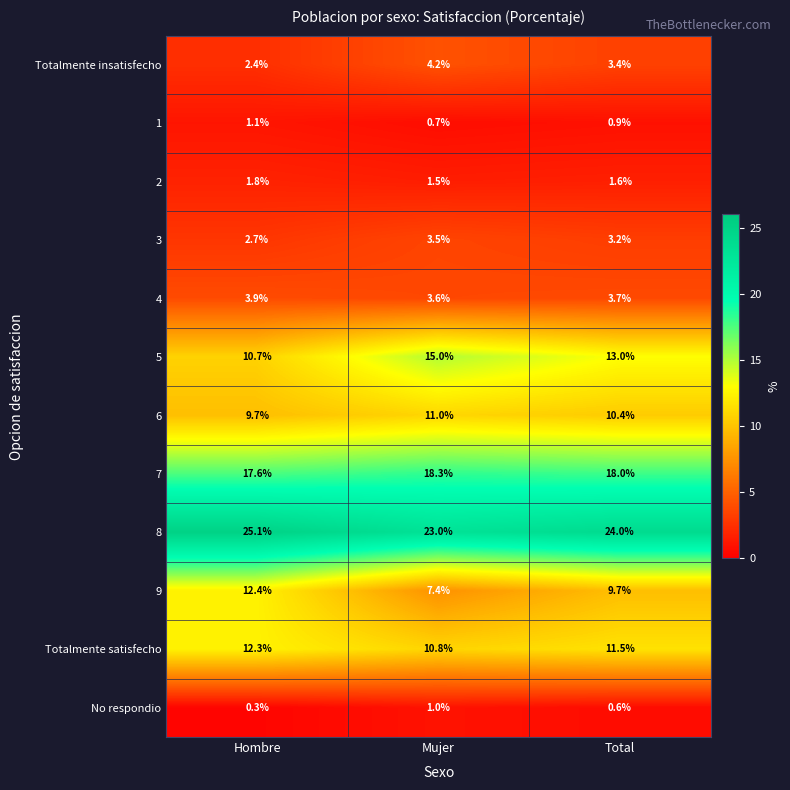

Where is 5 nearest to the value 12?

Total